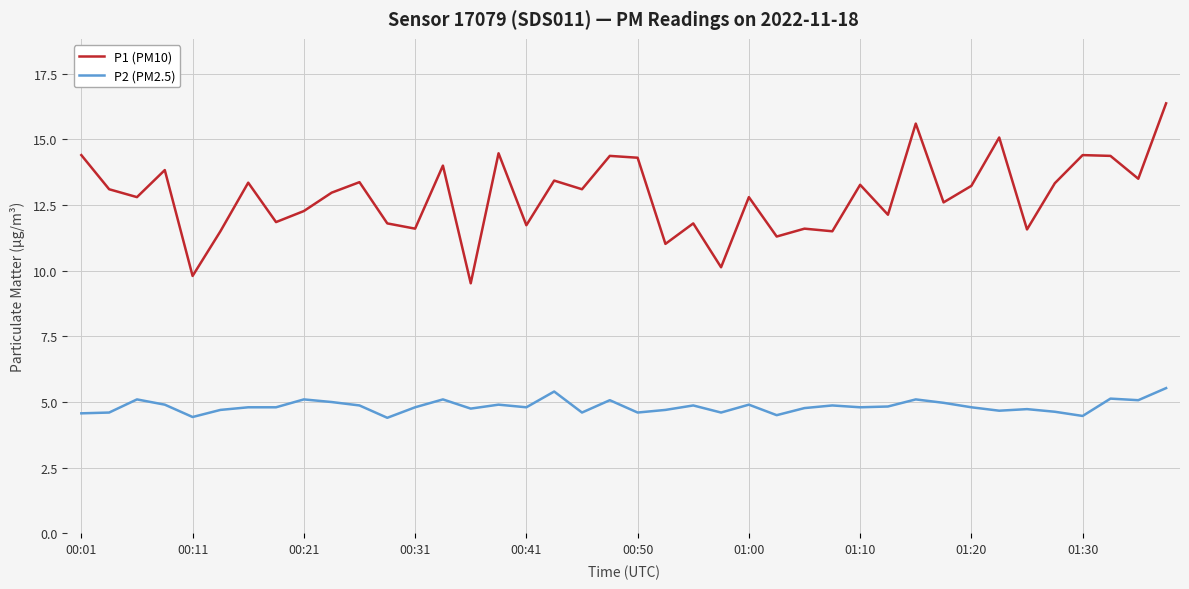

True or false: P1 (PM10) and P2 (PM2.5) intersect in this chart.

False